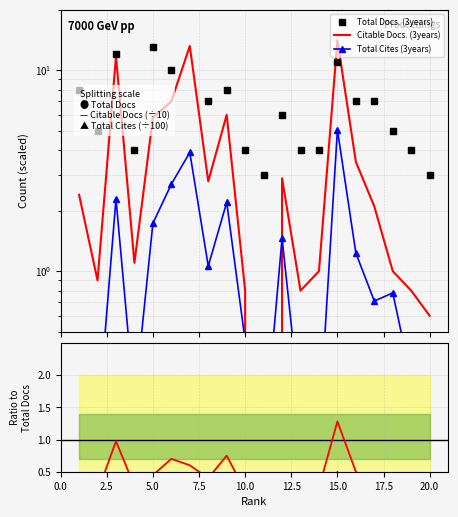

What is the difference between the second highest and minimum values in the Citable Docs. (3years) series?

13.2